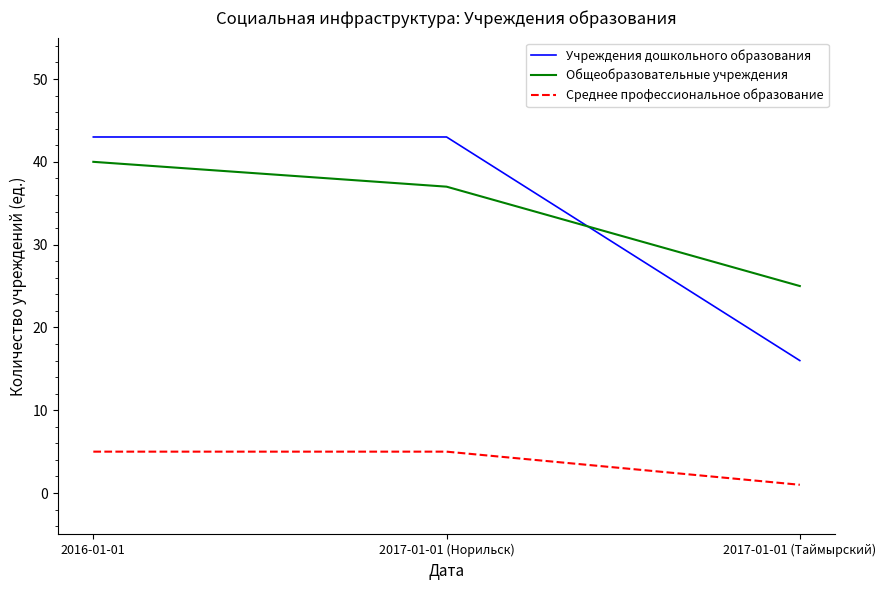

At how many categories does at least one series exceed 8?

3